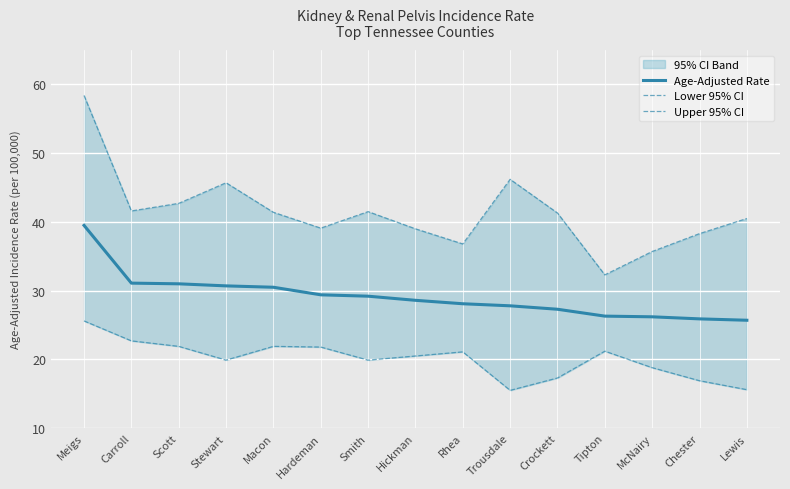

How many lines are shown in the chart?

3